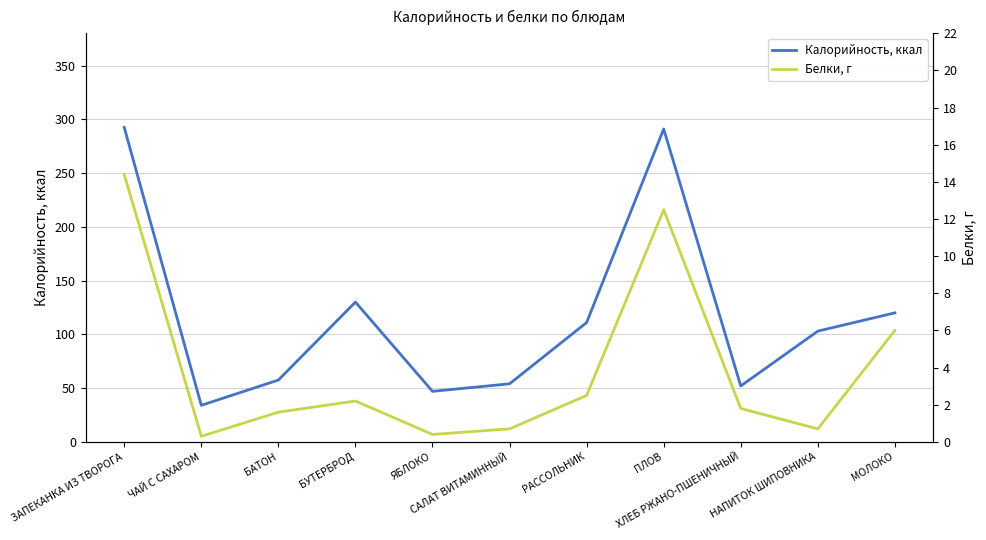

What is the difference between the Калорийность, ккал values at МОЛОКО and САЛАТ ВИТАМИННЫЙ?

66.0